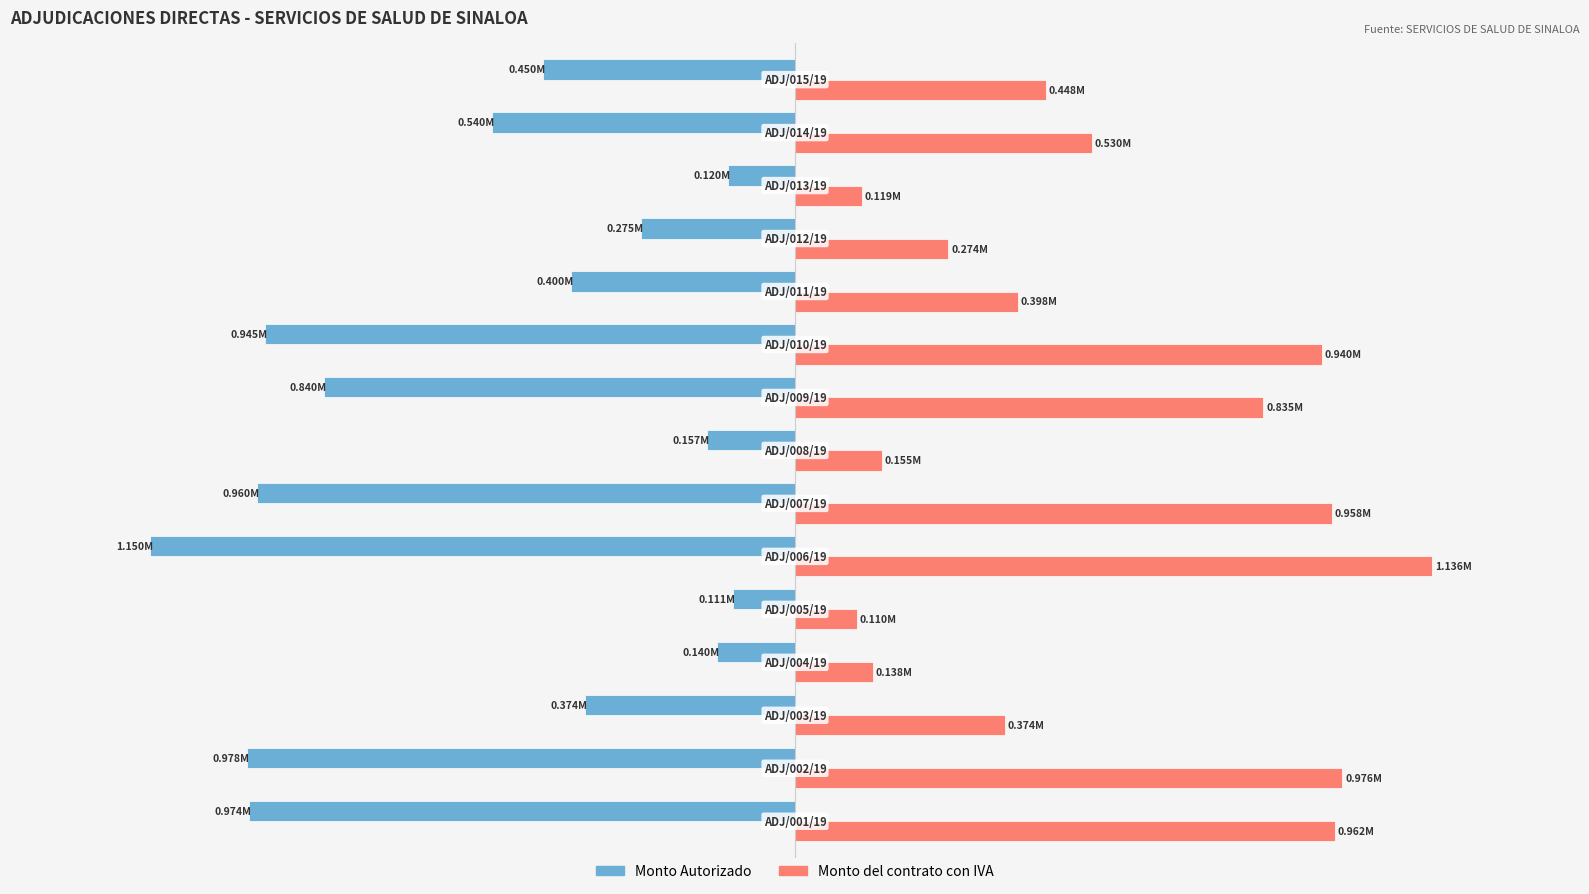

Rank the series by their average value, from highest to lowest.

Monto del contrato con IVA, Monto Autorizado